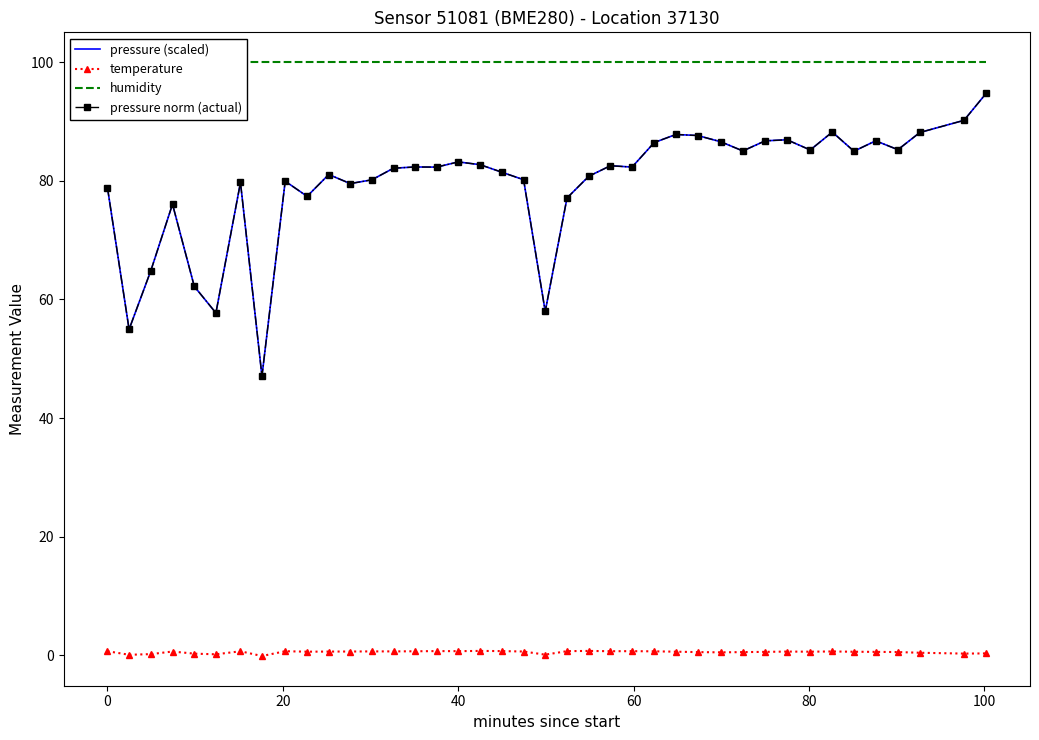

What are all the series names shown in the legend?

pressure (scaled), temperature, humidity, pressure norm (actual)